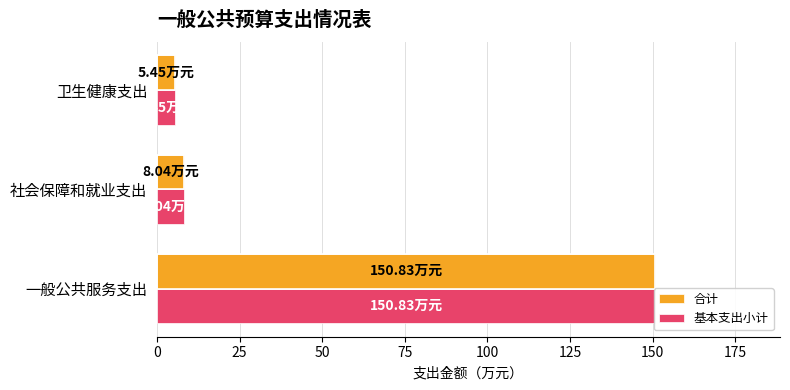

True or false: 合计 has a value of 1.6 at 社会保障和就业支出.

False